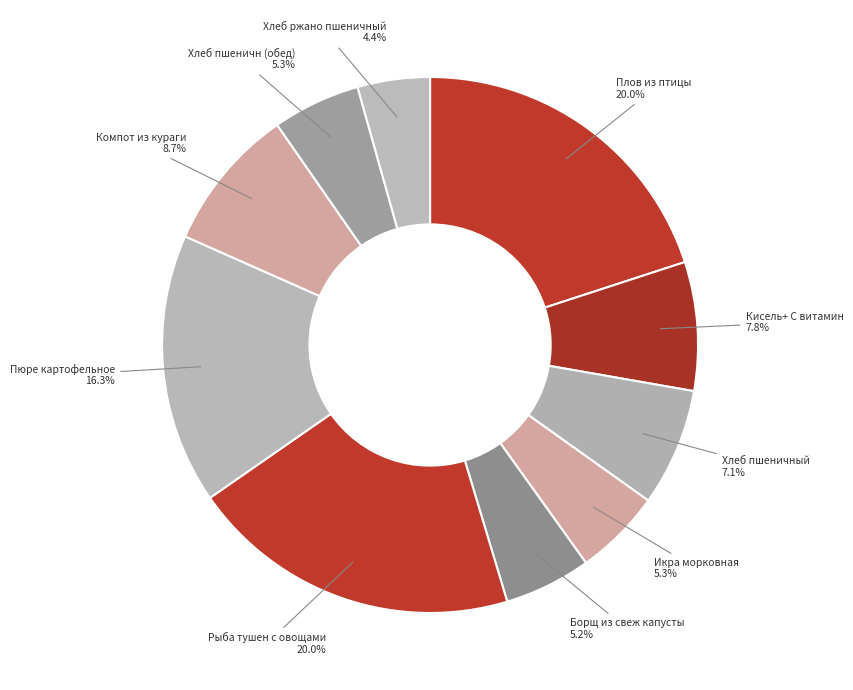

To the nearest percent, what is the combined percentage of Икра морковная and Хлеб ржано пшеничный?

10%